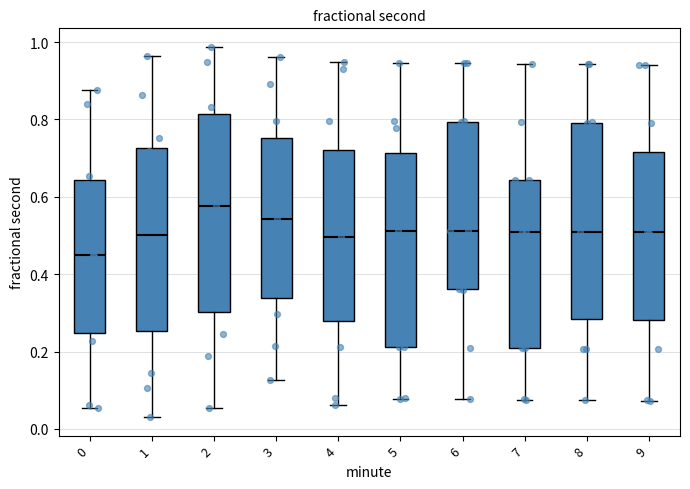

Reading left to right, read every box against the y-axis: the position of its median line, the range the box covers, and the ends of its whiskers. The values are not printed on the chart, so give them approximately, as read against the axis.

0: median 0.46, box 0.24 to 0.64, whiskers 0.06 to 0.88
1: median 0.50, box 0.26 to 0.72, whiskers 0.04 to 0.96
2: median 0.58, box 0.30 to 0.82, whiskers 0.06 to 0.98
3: median 0.54, box 0.34 to 0.76, whiskers 0.12 to 0.96
4: median 0.50, box 0.28 to 0.72, whiskers 0.06 to 0.94
5: median 0.52, box 0.22 to 0.72, whiskers 0.08 to 0.94
6: median 0.52, box 0.36 to 0.80, whiskers 0.08 to 0.94
7: median 0.50, box 0.20 to 0.64, whiskers 0.08 to 0.94
8: median 0.50, box 0.28 to 0.80, whiskers 0.08 to 0.94
9: median 0.50, box 0.28 to 0.72, whiskers 0.08 to 0.94